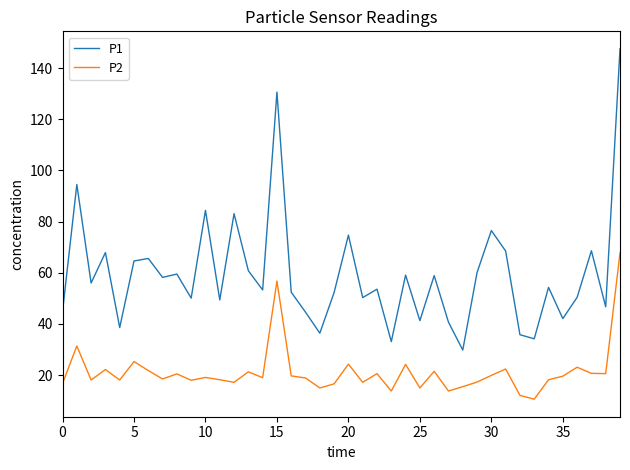

Rank the series by their maximum value, from highest to lowest.

P1, P2